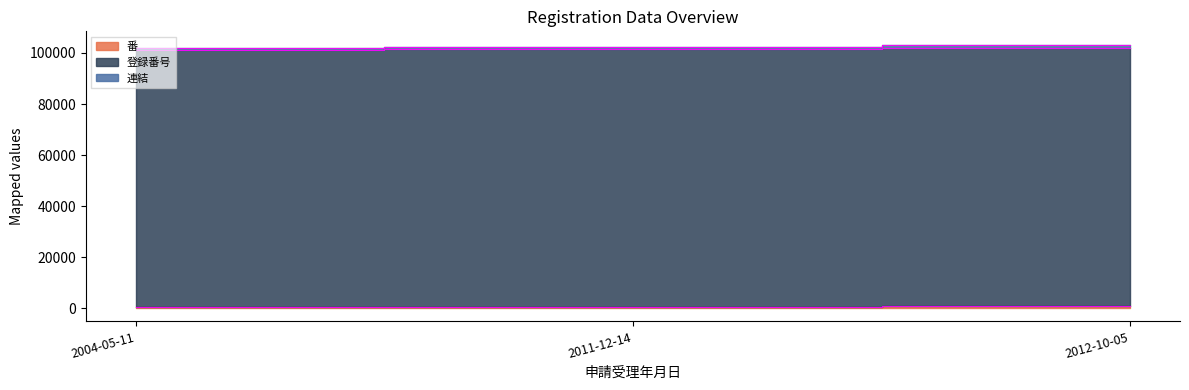

At 2004-05-11, list the series in order from largest to smallest.

登録番号, 連結, 番